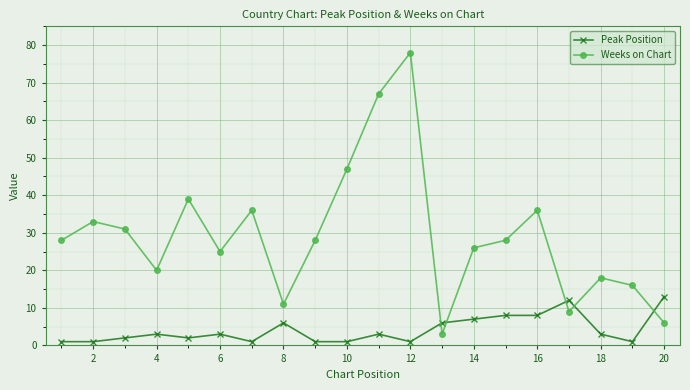

How many interior local valleys does the Weeks on Chart series have?

5